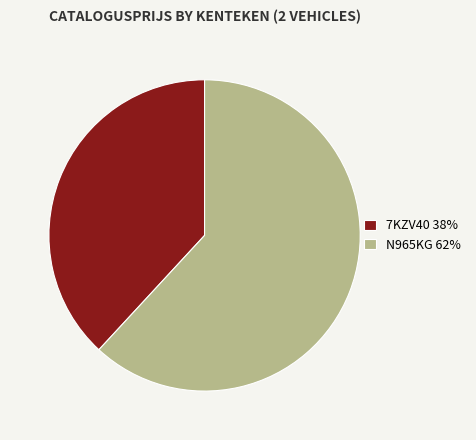

Do 7KZV40 and N965KG together represent more than half of the pie?

Yes